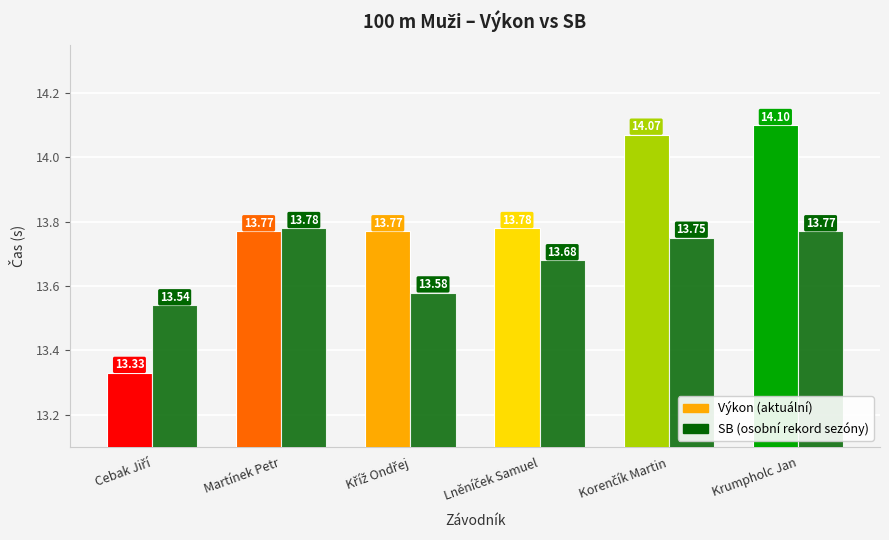

At which category is the sum across all series the highest?

Krumpholc Jan